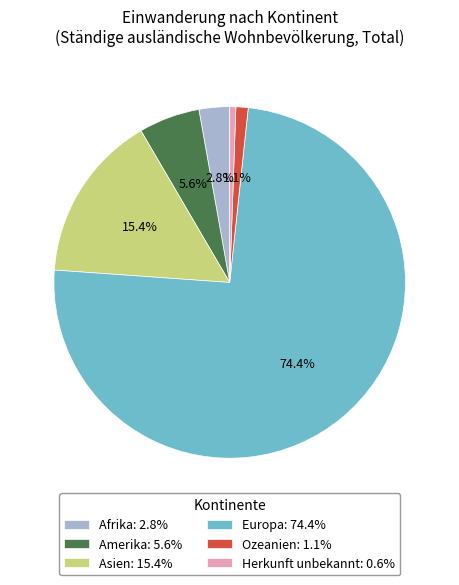

The Ozeanien slice represents 1% of the pie. True or false?

True